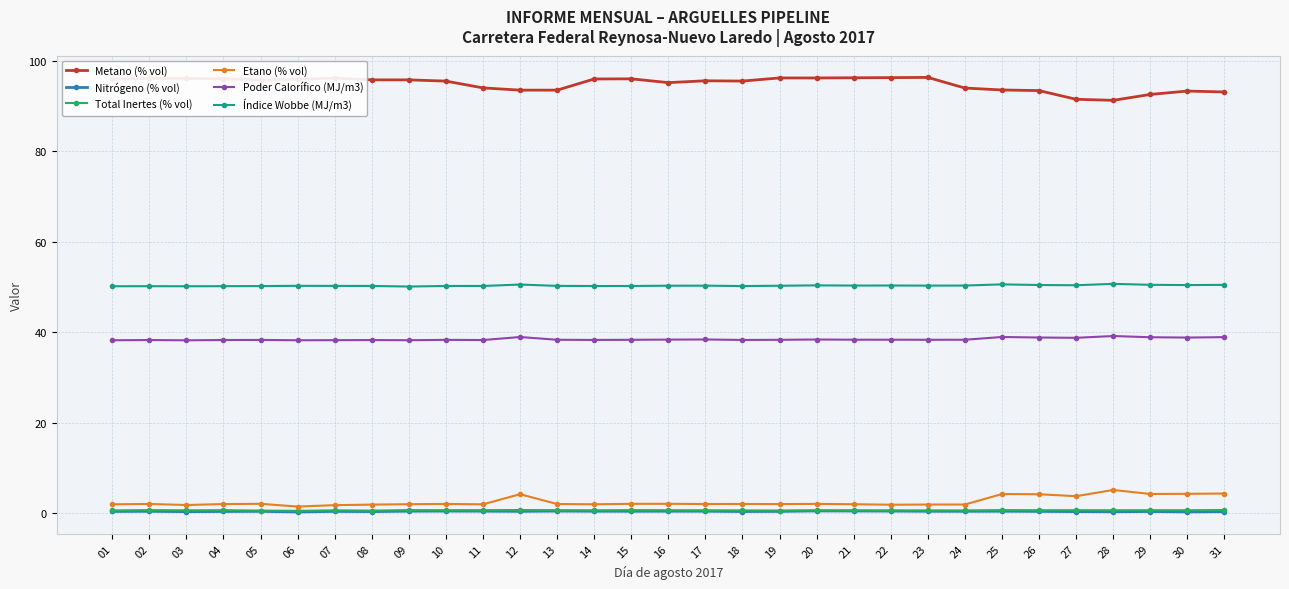

True or false: Metano (% vol) and Etano (% vol) cross at least once.

False